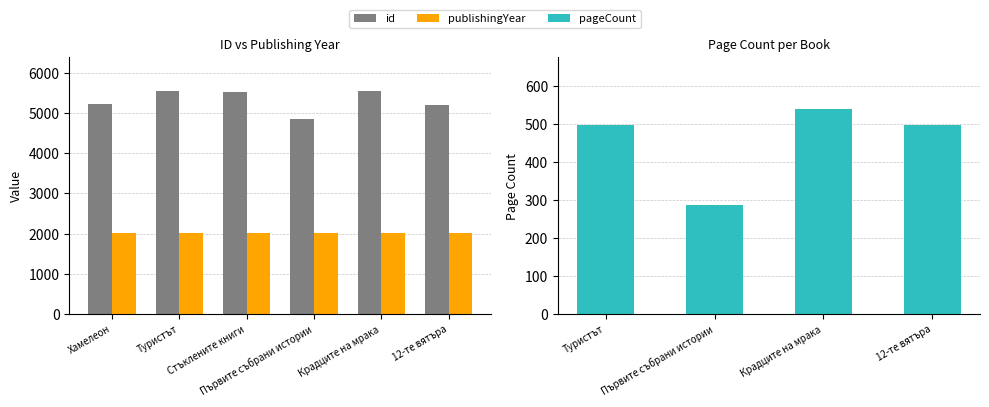

List the labels in order of publishingYear value, largest first.

Първите събрани истории, Стъклените книги, Крадците на мрака, 12-те вятъра, Туристът, Хамелеон